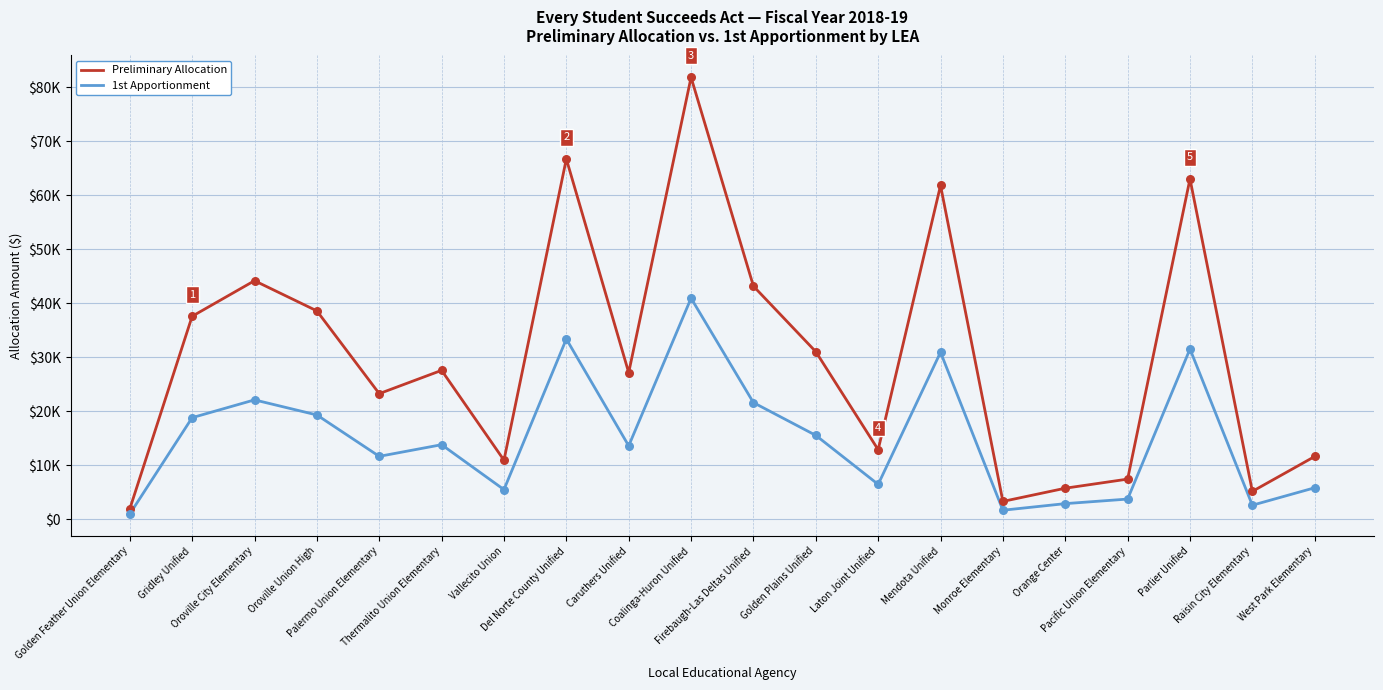

What are all the series names shown in the legend?

Preliminary Allocation, 1st Apportionment